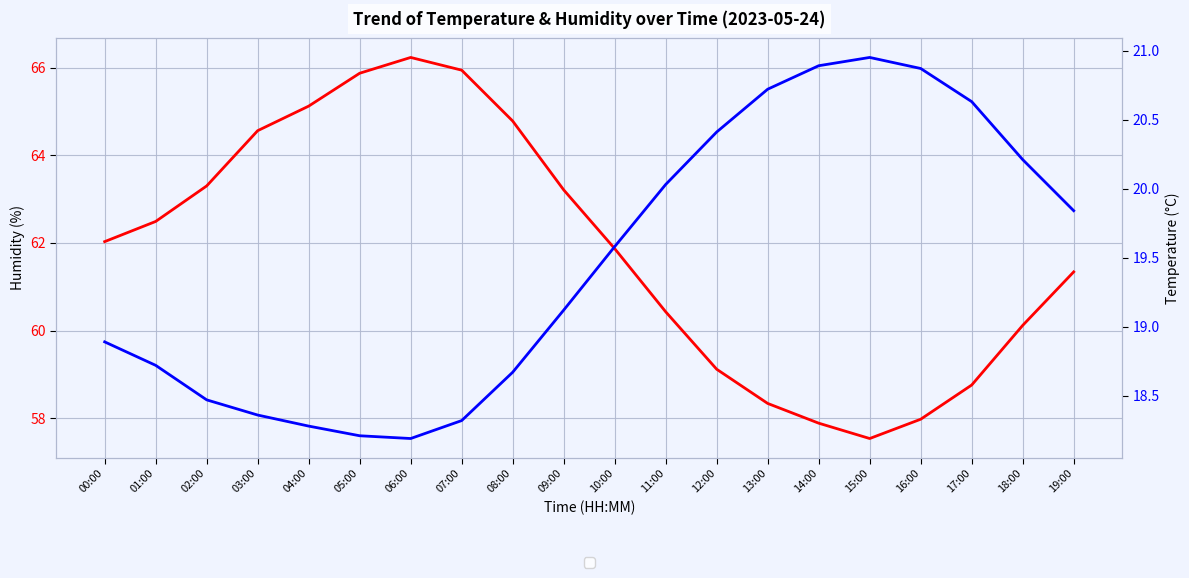

True or false: temperature and humidity cross at least once.

False